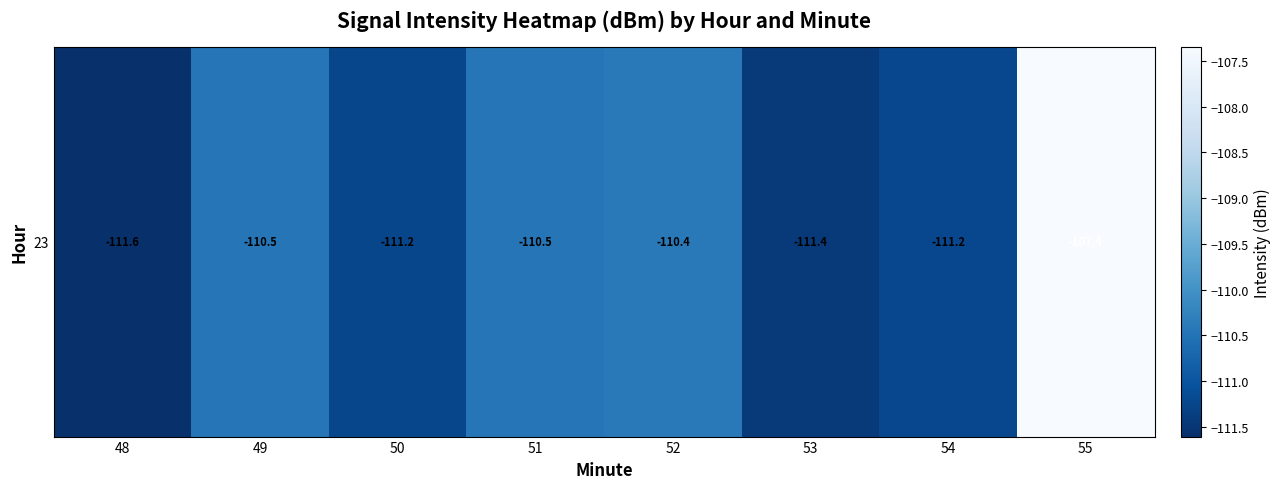

Rank the categories by value from lowest to highest.

48, 53, 50, 54, 49, 51, 52, 55